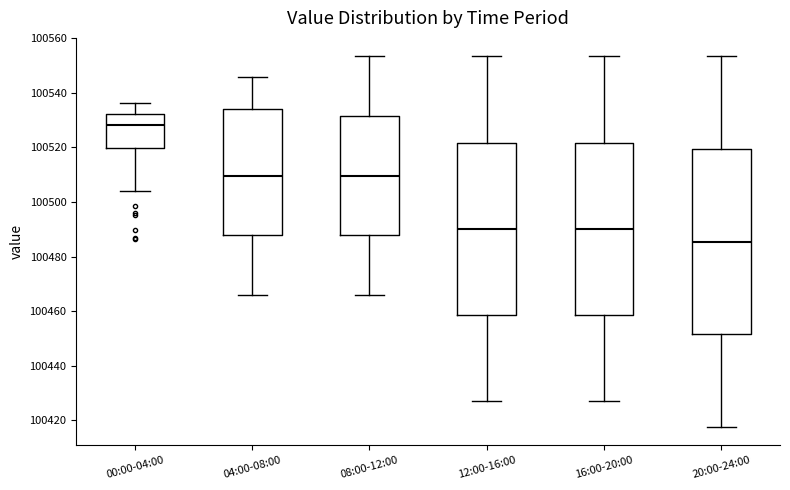

Reading left to right, read every box against the y-axis: the position of its median line, the range the box covers, and the ends of its whiskers. The values are not printed on the chart, so give them approximately, as read against the axis.

00:00-04:00: median 100528, box 100520 to 100532, whiskers 100504 to 100536
04:00-08:00: median 100510, box 100488 to 100534, whiskers 100466 to 100546
08:00-12:00: median 100510, box 100488 to 100532, whiskers 100466 to 100554
12:00-16:00: median 100490, box 100458 to 100522, whiskers 100428 to 100554
16:00-20:00: median 100490, box 100458 to 100522, whiskers 100428 to 100554
20:00-24:00: median 100486, box 100452 to 100520, whiskers 100418 to 100554